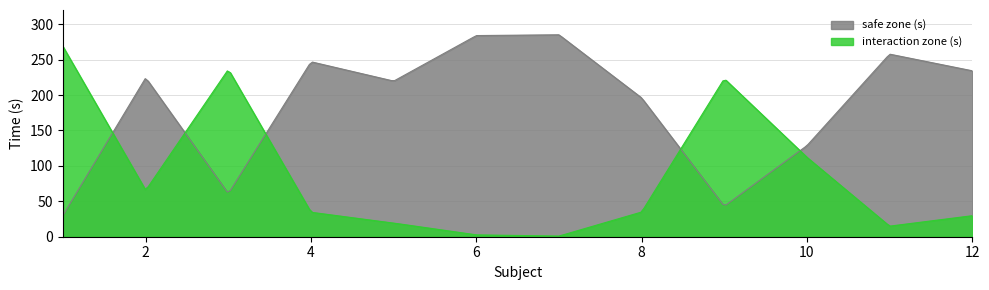

List the series in order of their peak value, highest first.

safe zone (s), interaction zone (s)